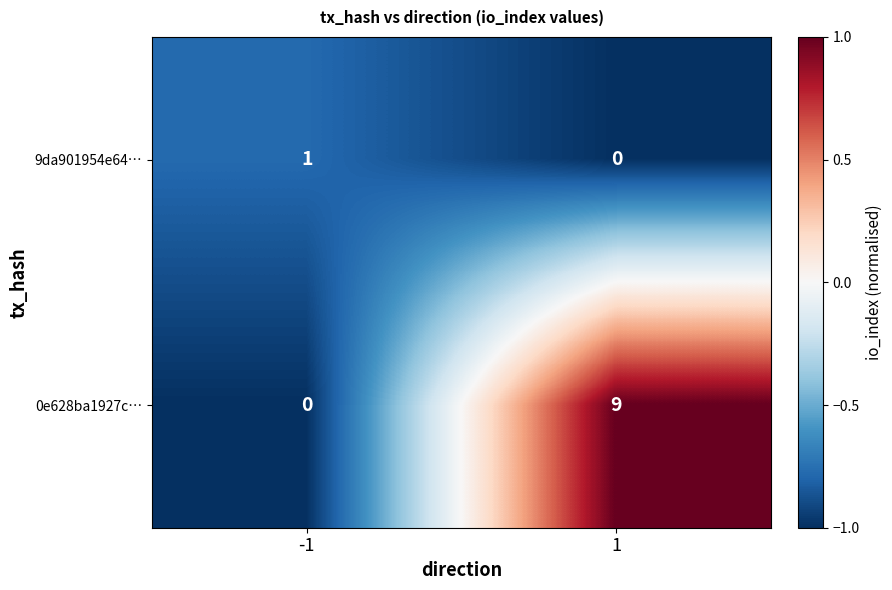

What is the difference between the 0e628ba1927c… values at 1 and -1?

9